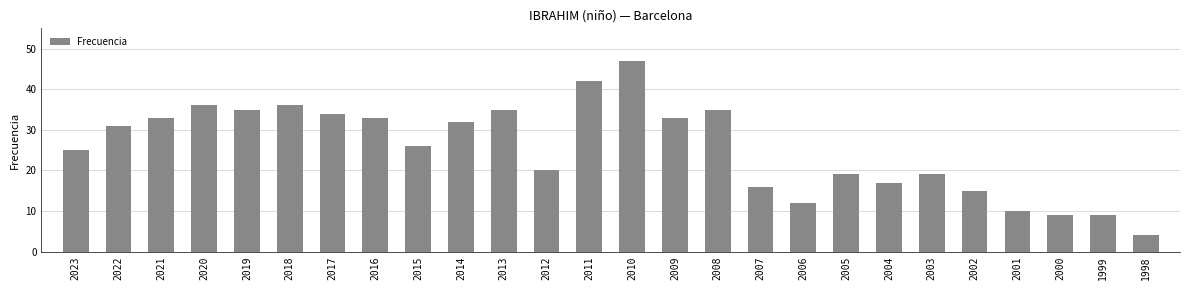

What is the sum of all values?

663